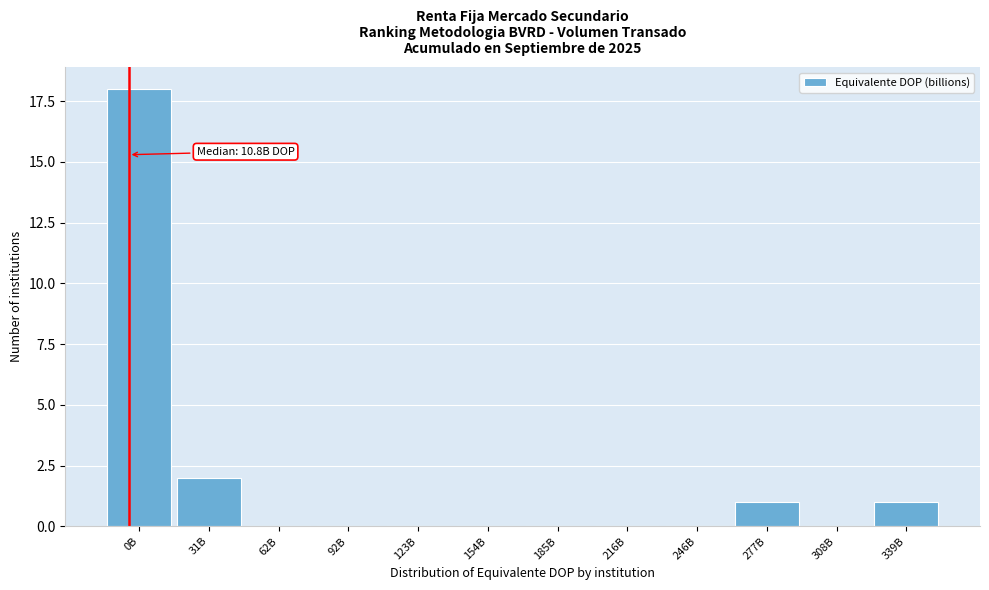

Reading right to left, what are all the values shown in this chart?

339B=1	308B=0	277B=1	246B=0	216B=0	185B=0	154B=0	123B=0	92B=0	62B=0	31B=2	0B=18